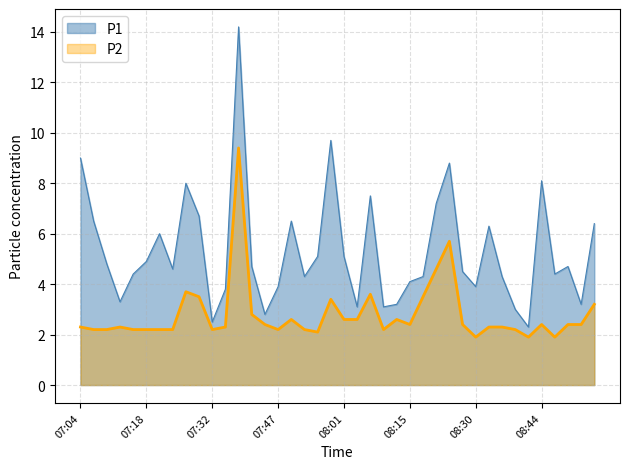

In P2, how many points are higher than both neighbors (excluding endpoints)?

9